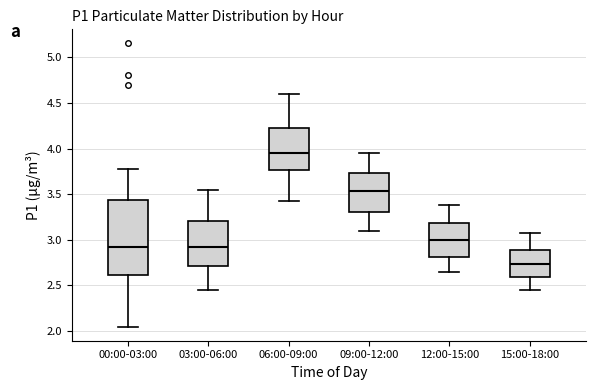

Reading left to right, transcribe this box plot: for each box, give where its median line is, the range the box spans, and where its two whiskers end, as read against the y-axis. The values are not printed on the chart, so give them approximately, as read against the axis.

00:00-03:00: median 2.90, box 2.60 to 3.45, whiskers 2.05 to 3.80
03:00-06:00: median 2.95, box 2.70 to 3.20, whiskers 2.45 to 3.55
06:00-09:00: median 3.95, box 3.75 to 4.25, whiskers 3.40 to 4.60
09:00-12:00: median 3.55, box 3.30 to 3.75, whiskers 3.10 to 3.95
12:00-15:00: median 3.00, box 2.80 to 3.20, whiskers 2.65 to 3.40
15:00-18:00: median 2.75, box 2.60 to 2.90, whiskers 2.45 to 3.10